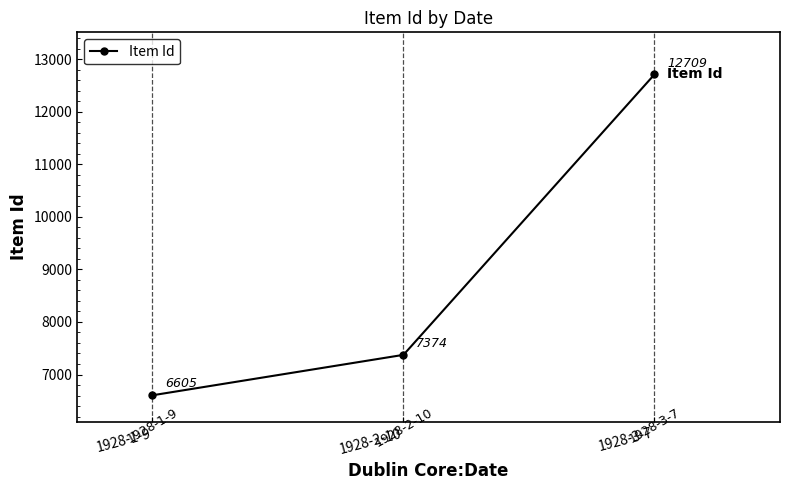

How many series are shown in this chart?

1